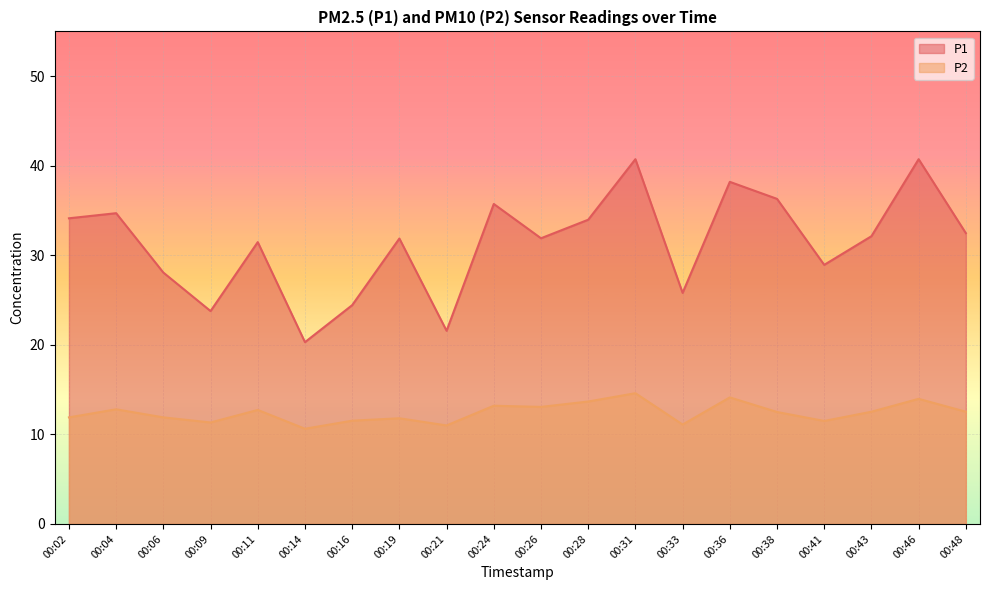

How many values in the P1 series are below 32?

10